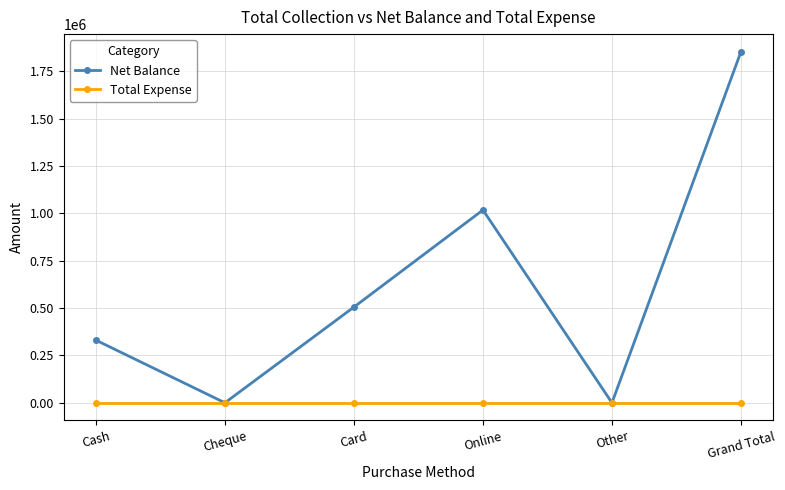

Reading right to left, list all the values displayed in this chart.

Net Balance: Grand Total=1853000	Other=0	Online=1017400	Card=505100	Cheque=0	Cash=330500
Total Expense: Grand Total=0	Other=0	Online=0	Card=0	Cheque=0	Cash=0